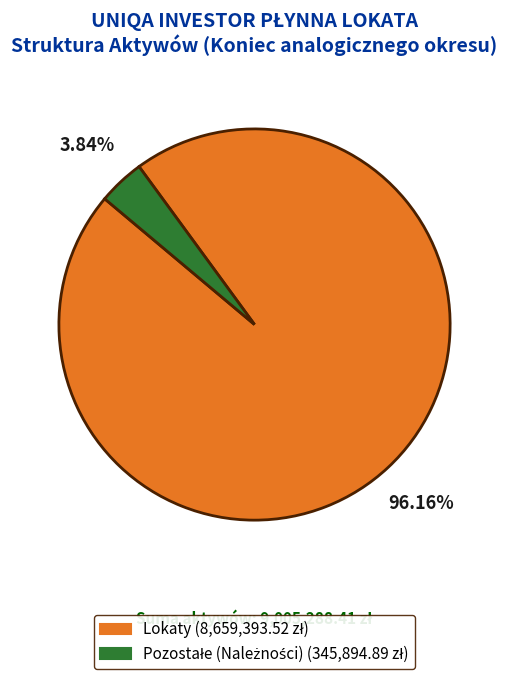

Does Lokaty represent more than half of the total?

Yes